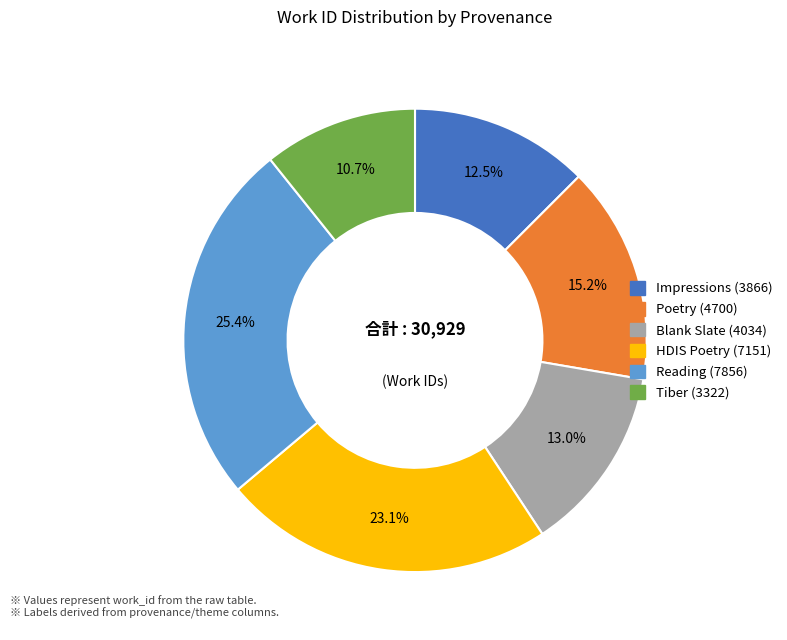

Count the number of slices in the pie.

6